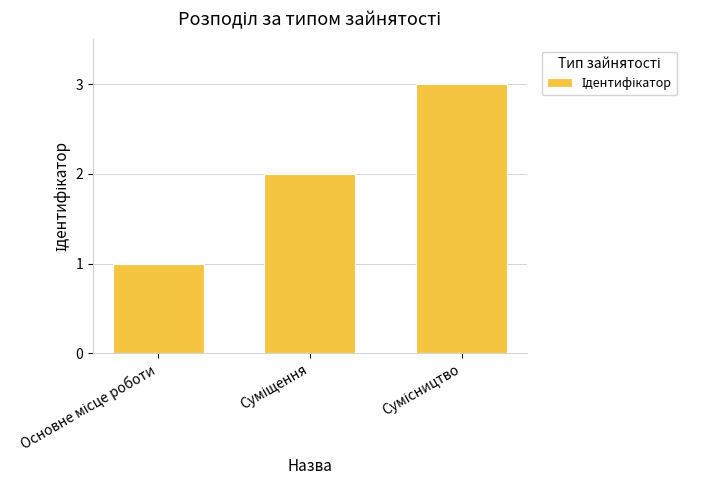

How many data points does each series have?

3